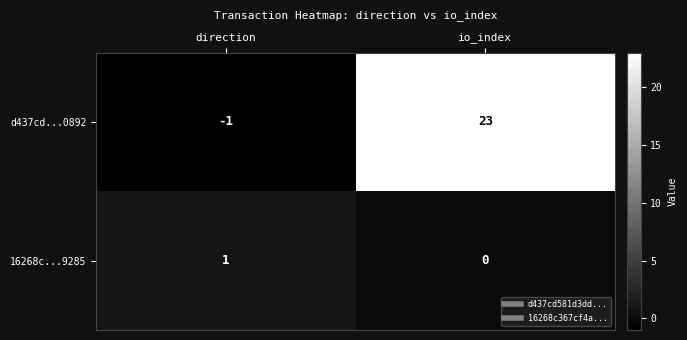

The d437cd...0892 series shows 23 at io_index. True or false?

True